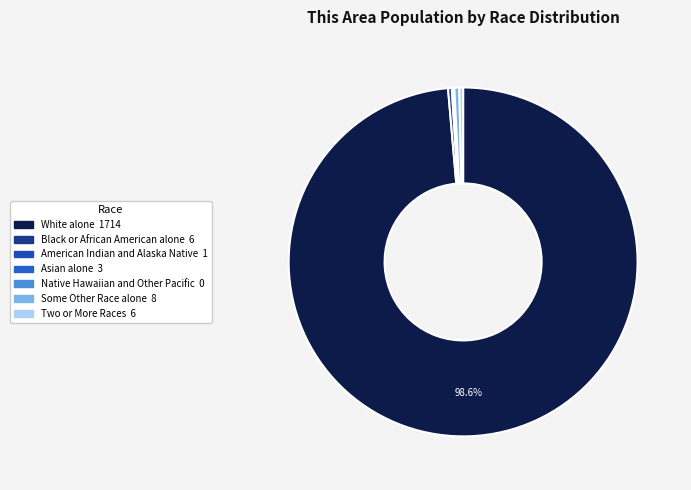

Which slice is the largest?

White alone